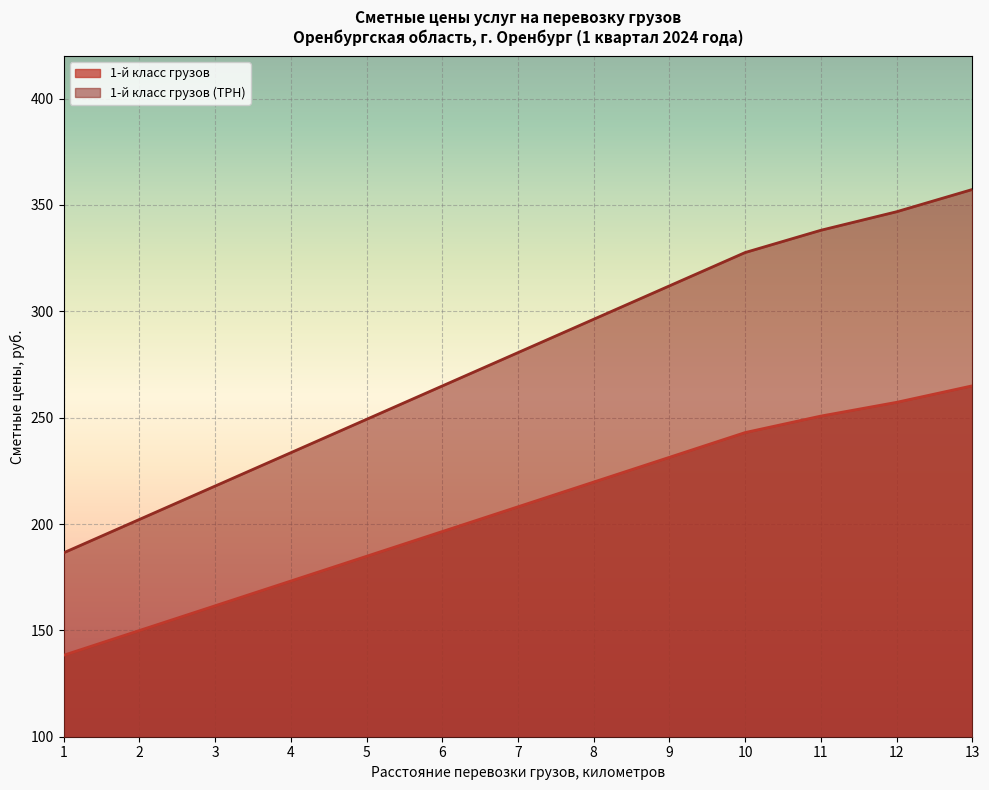

Where does the 1-й класс грузов (ТРН) series first go above 280?

7